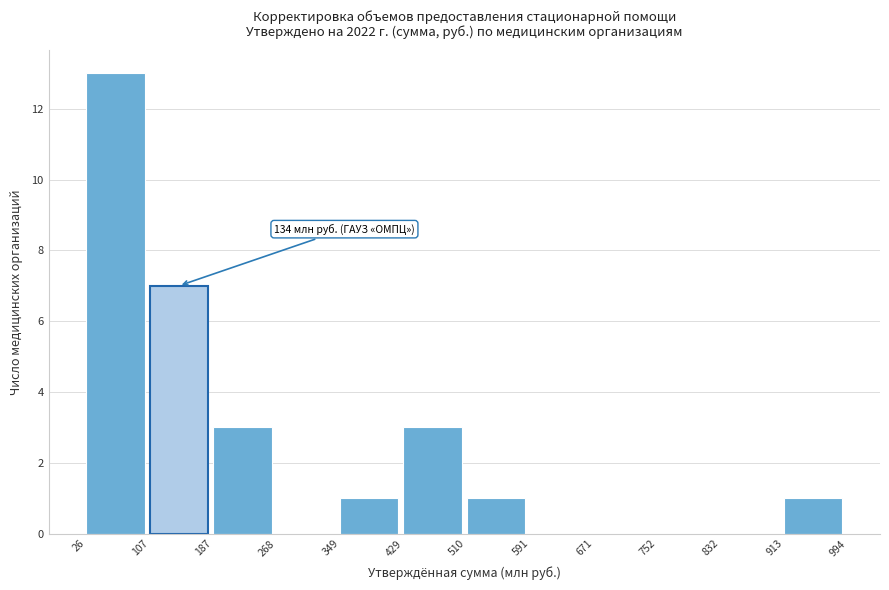

Which range on the x-axis has the tallest bar?

26 to 107